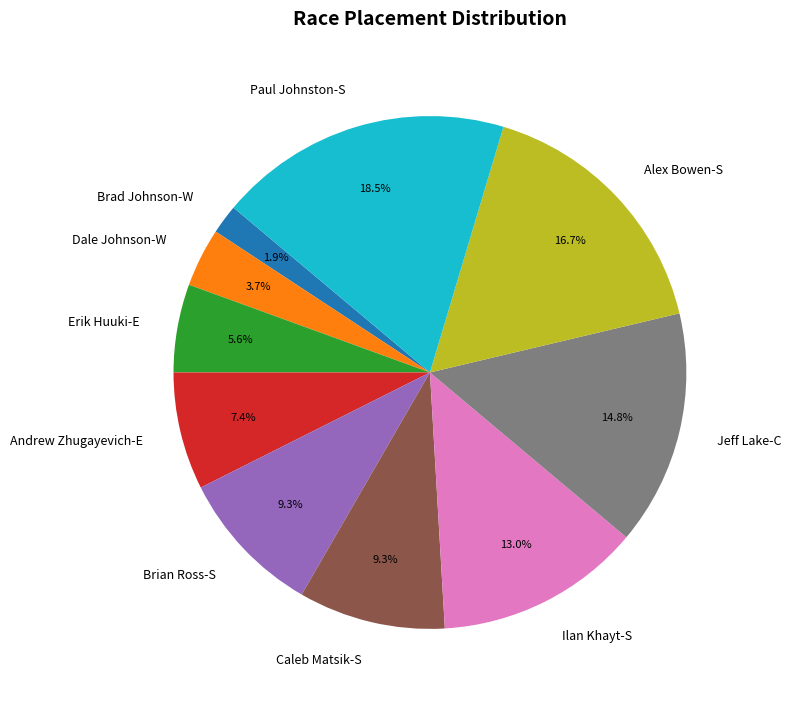

Is it true that Caleb Matsik-S is 9% of the pie?

True